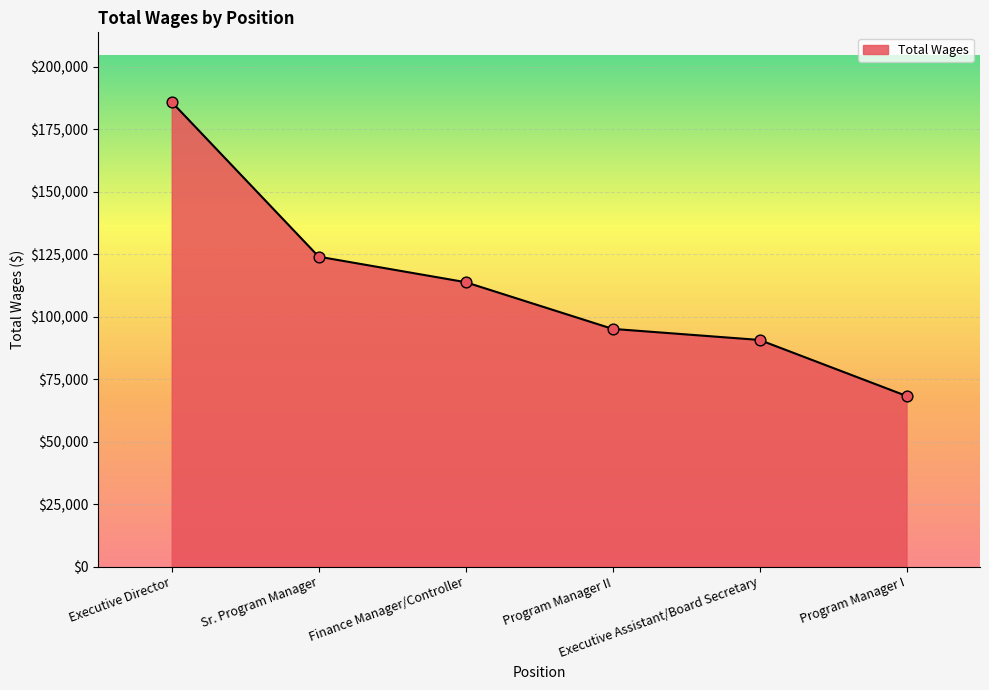

What is the change in value from Program Manager II to Program Manager I?

-26853